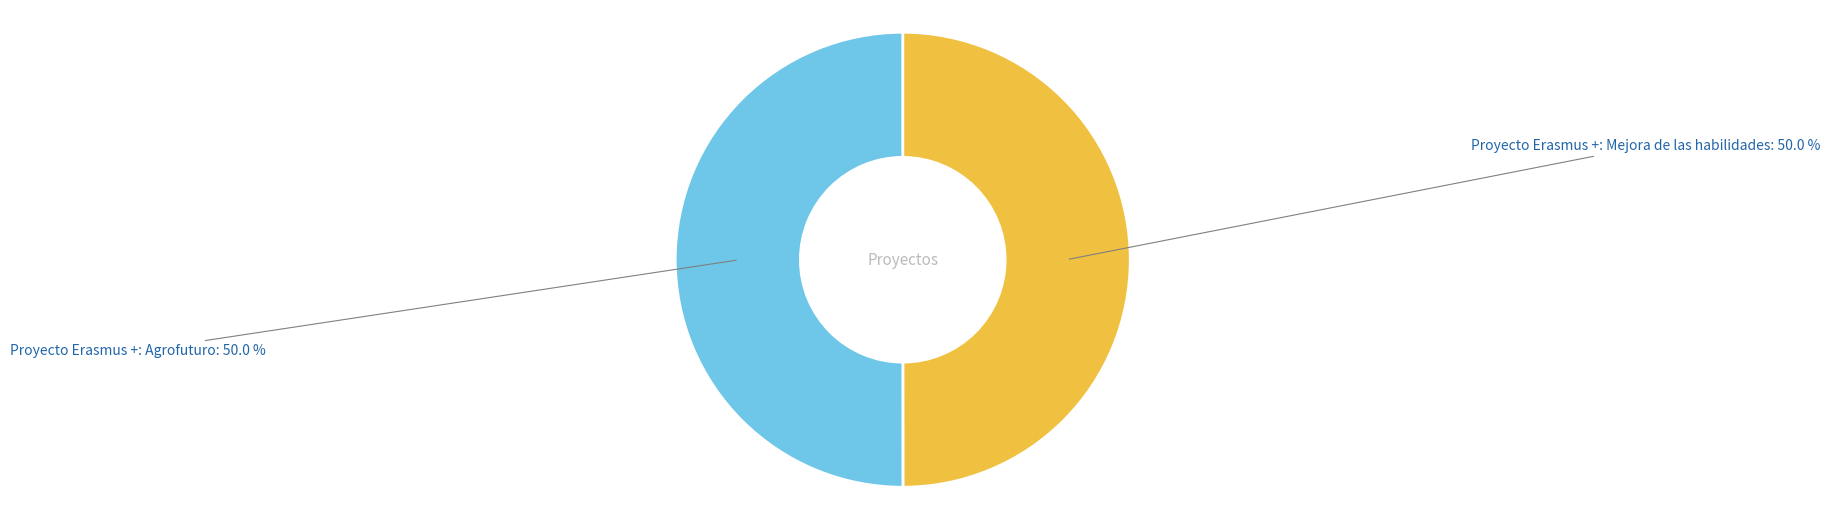

What is the ratio of the value at Proyecto Erasmus +: Agrofuturo to the value at Proyecto Erasmus +: Mejora de las habilidades?

1.0